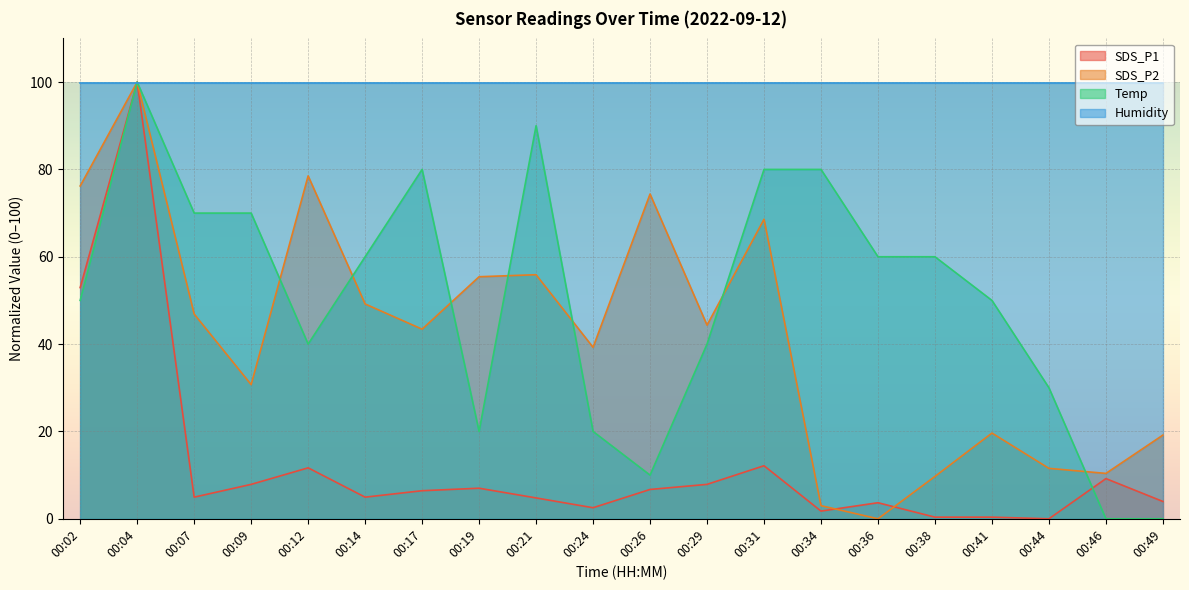

What is the total value across all series at 00:26?

191.0